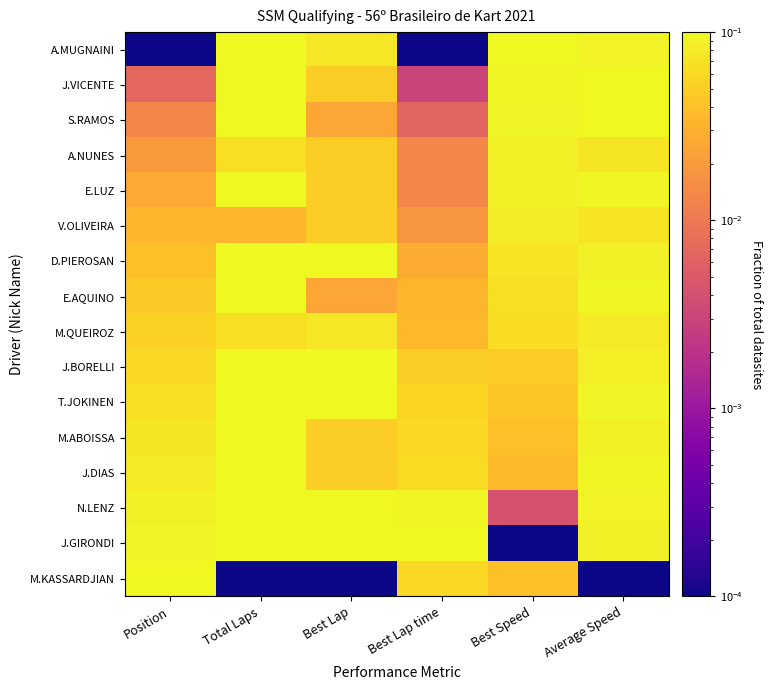

How many distinct data groups are displayed?

16